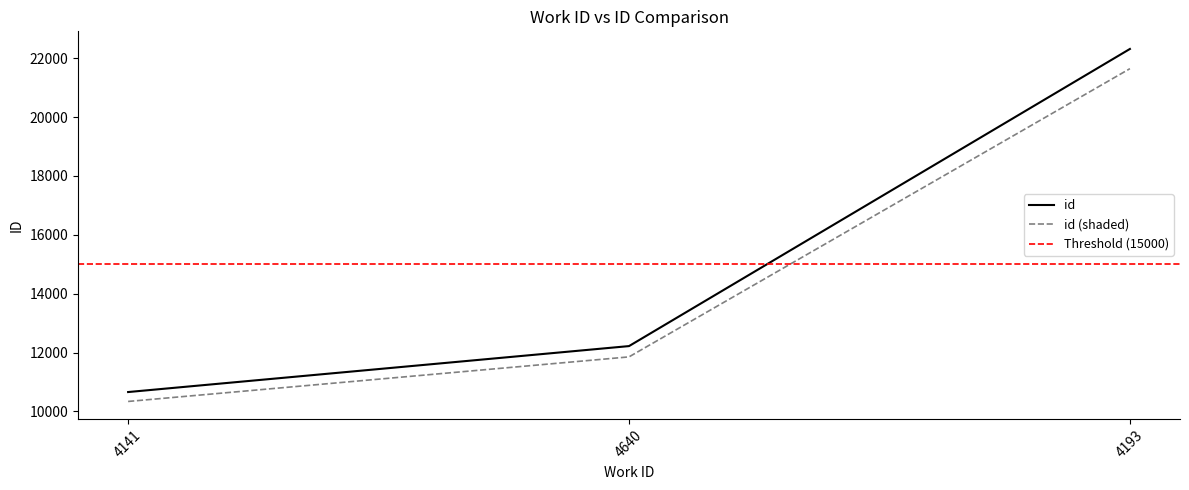

What is the difference between the values at 4193 and 4640?

10094